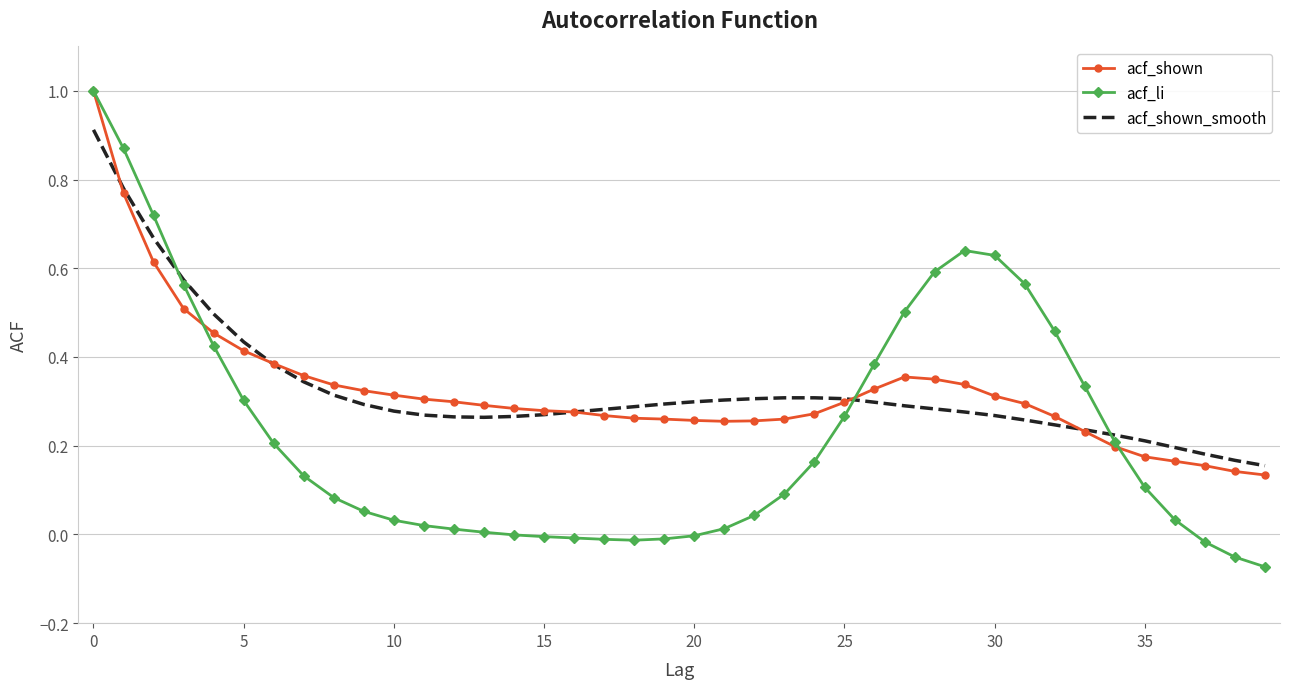

At how many categories does at least one series exceed 0?

40